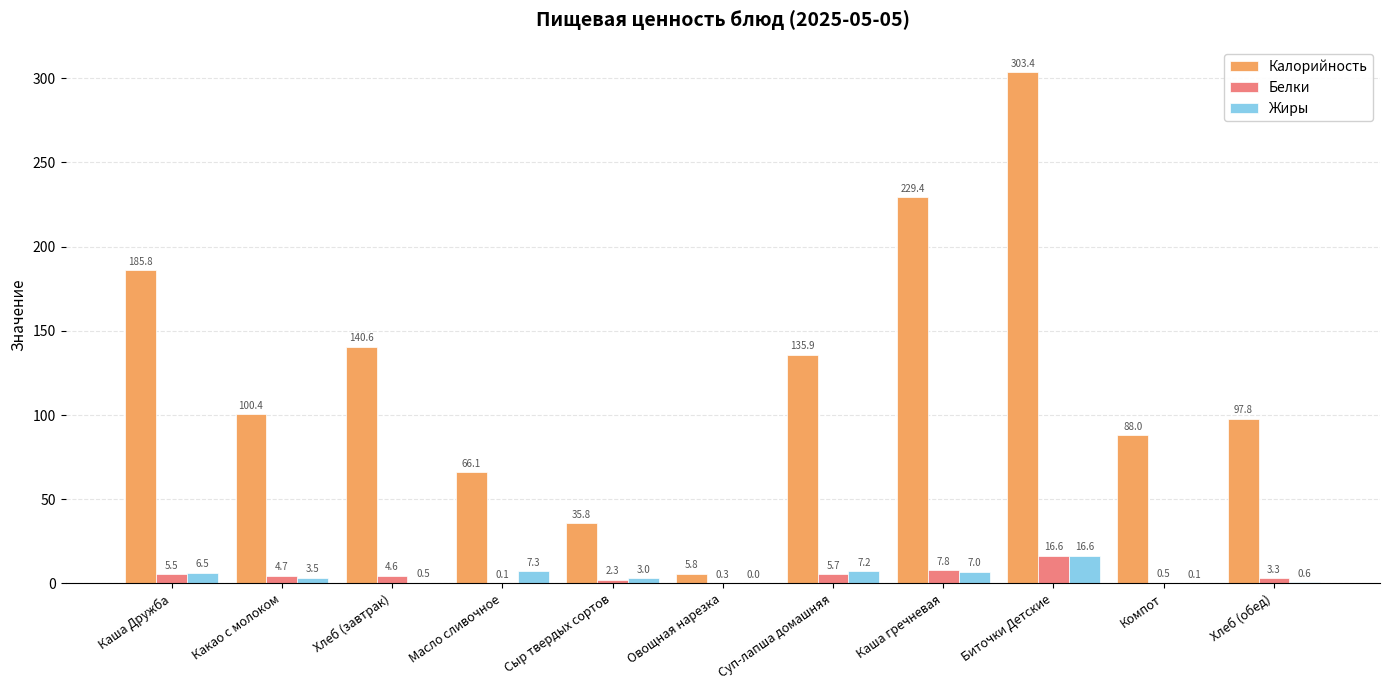

Where is Жиры nearest to the value 8?

Масло сливочное